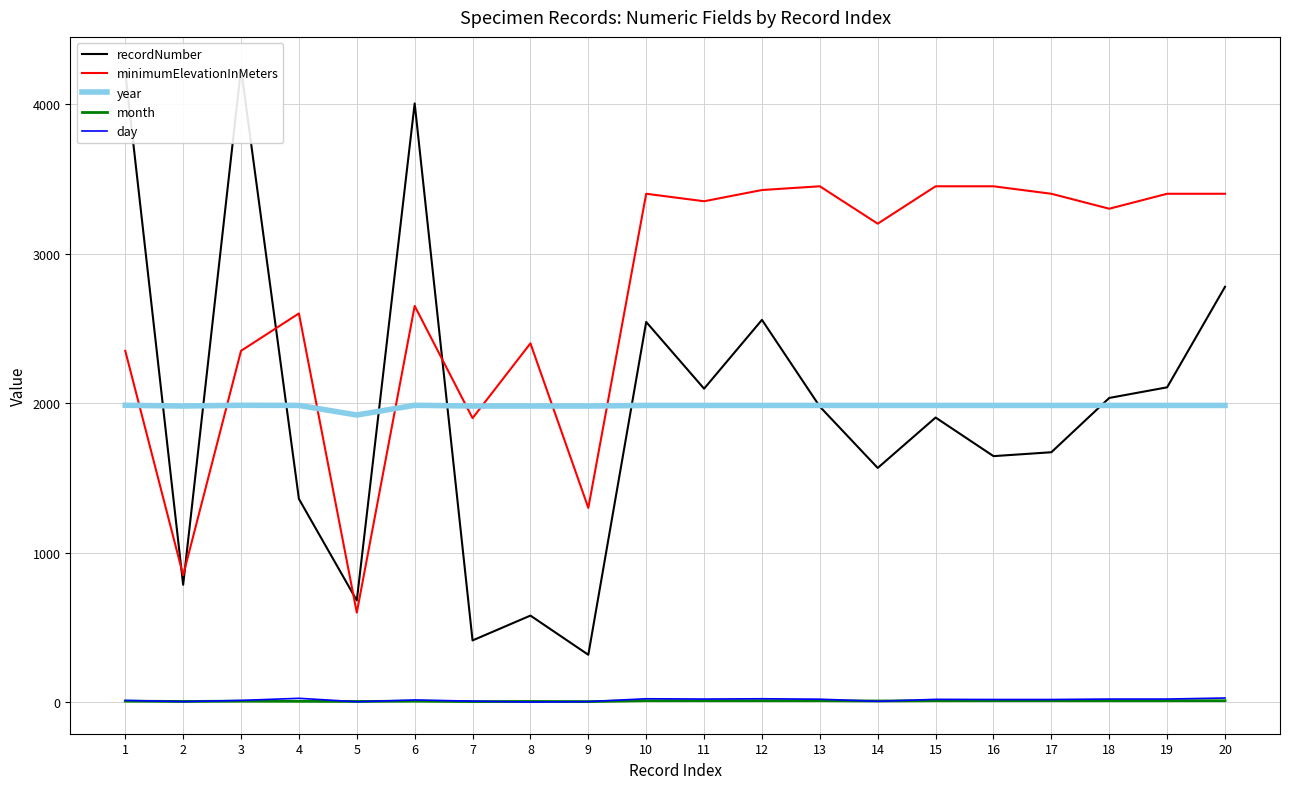

At which category is the sum across all series the highest?

6